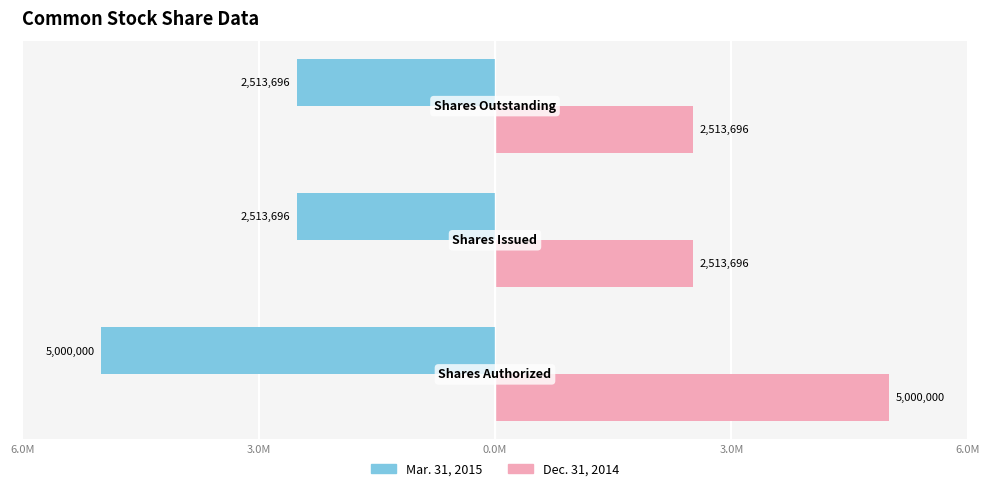

What is the average value of the Mar. 31, 2015 series?

-3342464